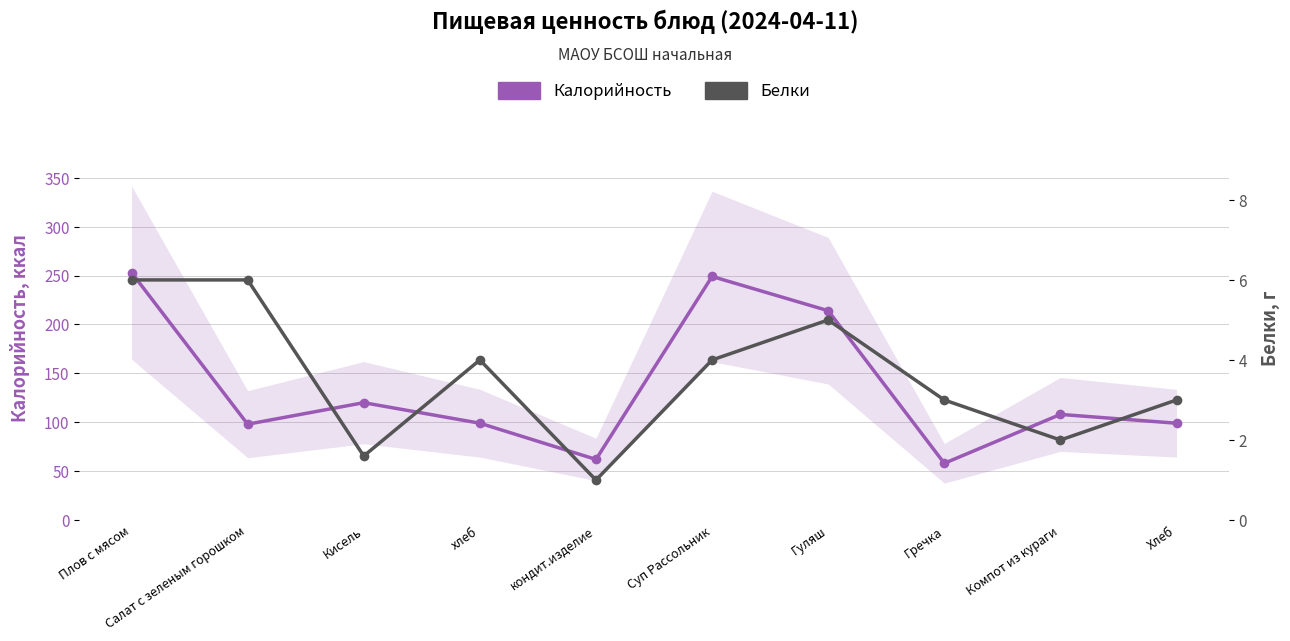

Reading left to right, extract all data points from this chart.

Калорийность: 253.0	98.0	120.0	99.0	62.0	249.0	214.0	58.0	108.0	99.0
Белки: 6.0	6.0	1.6	4.0	1.0	4.0	5.0	3.0	2.0	3.0